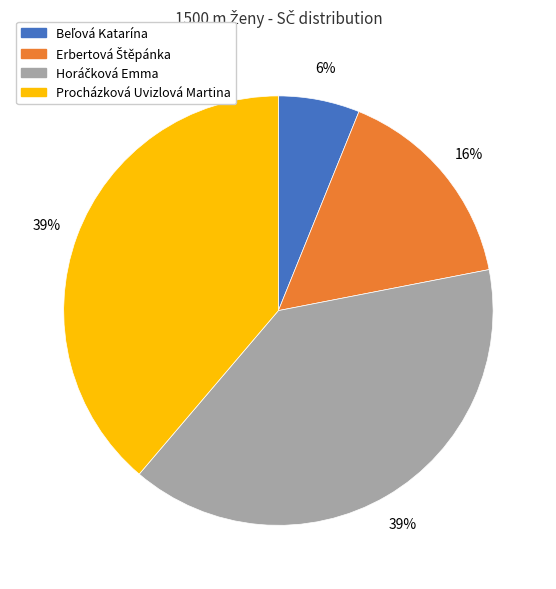

To the nearest percent, what is the difference between the largest and smallest slice percentages?

33%